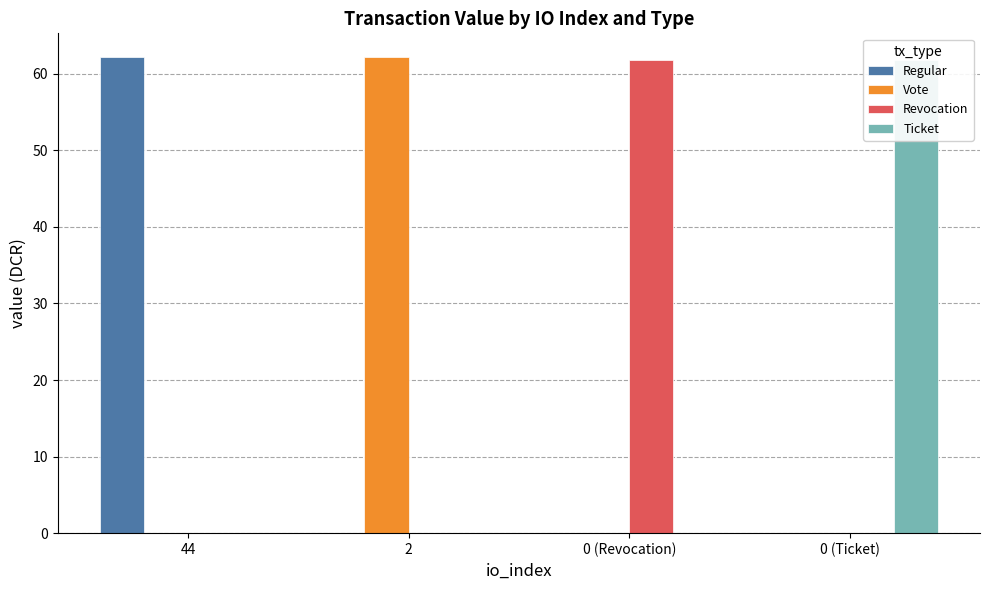

What is the maximum value for Revocation?

61.8